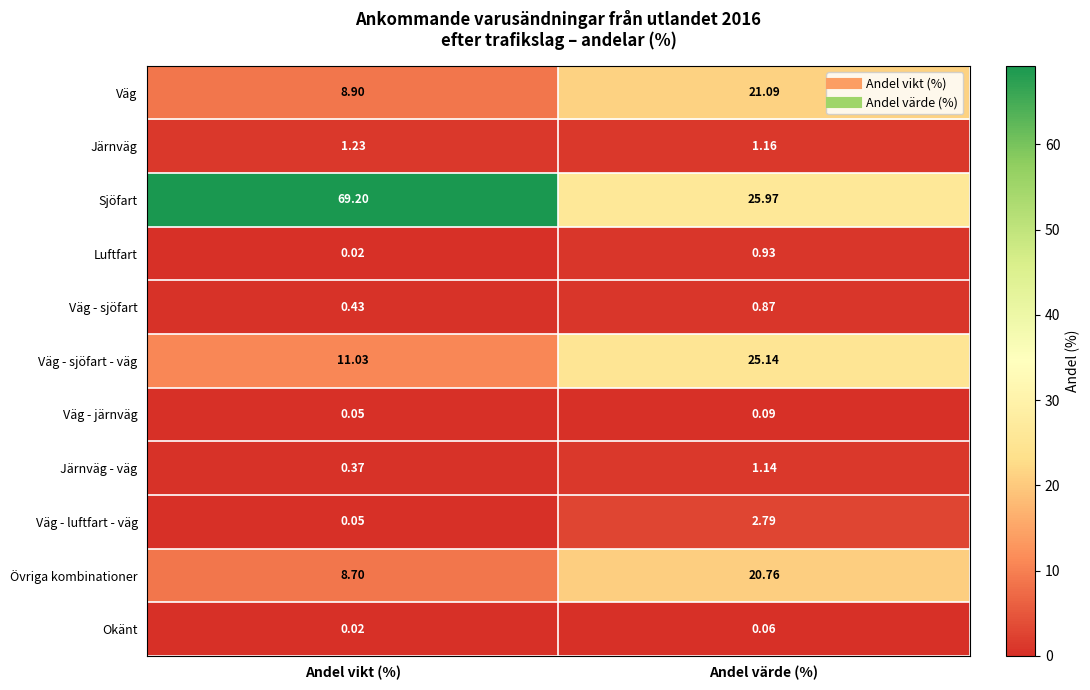

Rank the categories by Övriga kombinationer value from highest to lowest.

Andel värde (%), Andel vikt (%)